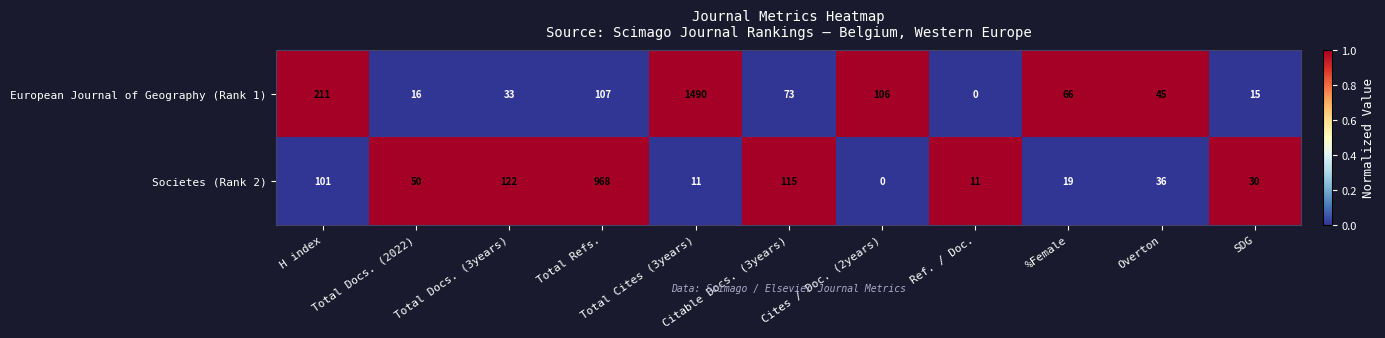

At %Female, list the series in order from smallest to largest.

Societes (Rank 2), European Journal of Geography (Rank 1)